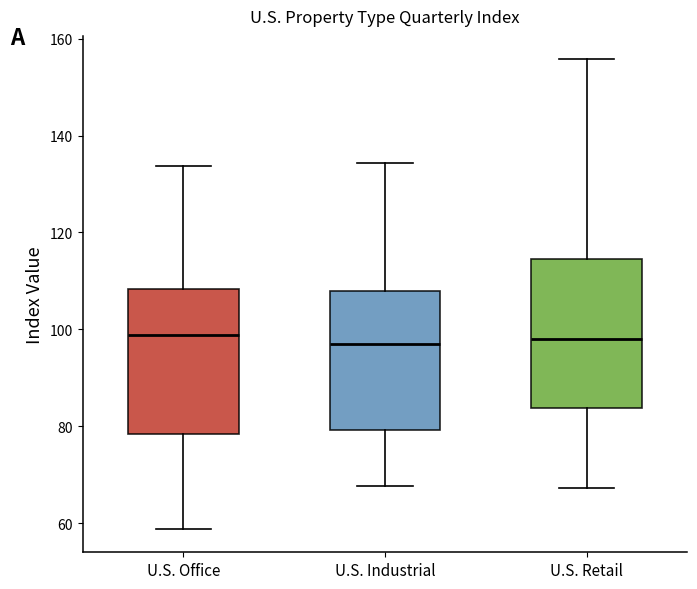

Reading left to right, read every box against the y-axis: the position of its median line, the range the box covers, and the ends of its whiskers. The values are not printed on the chart, so give them approximately, as read against the axis.

U.S. Office: median 98, box 78 to 108, whiskers 58 to 134
U.S. Industrial: median 96, box 80 to 108, whiskers 68 to 134
U.S. Retail: median 98, box 84 to 114, whiskers 68 to 156